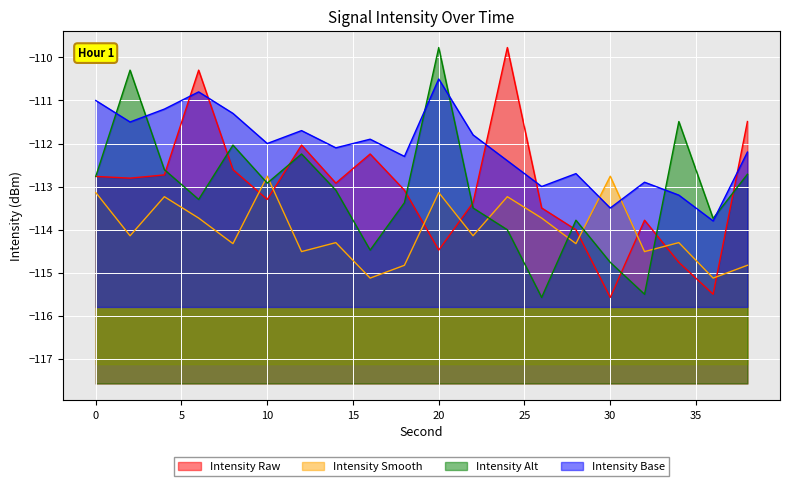

The value of intensity_alt at 34 is -111.5. True or false?

True